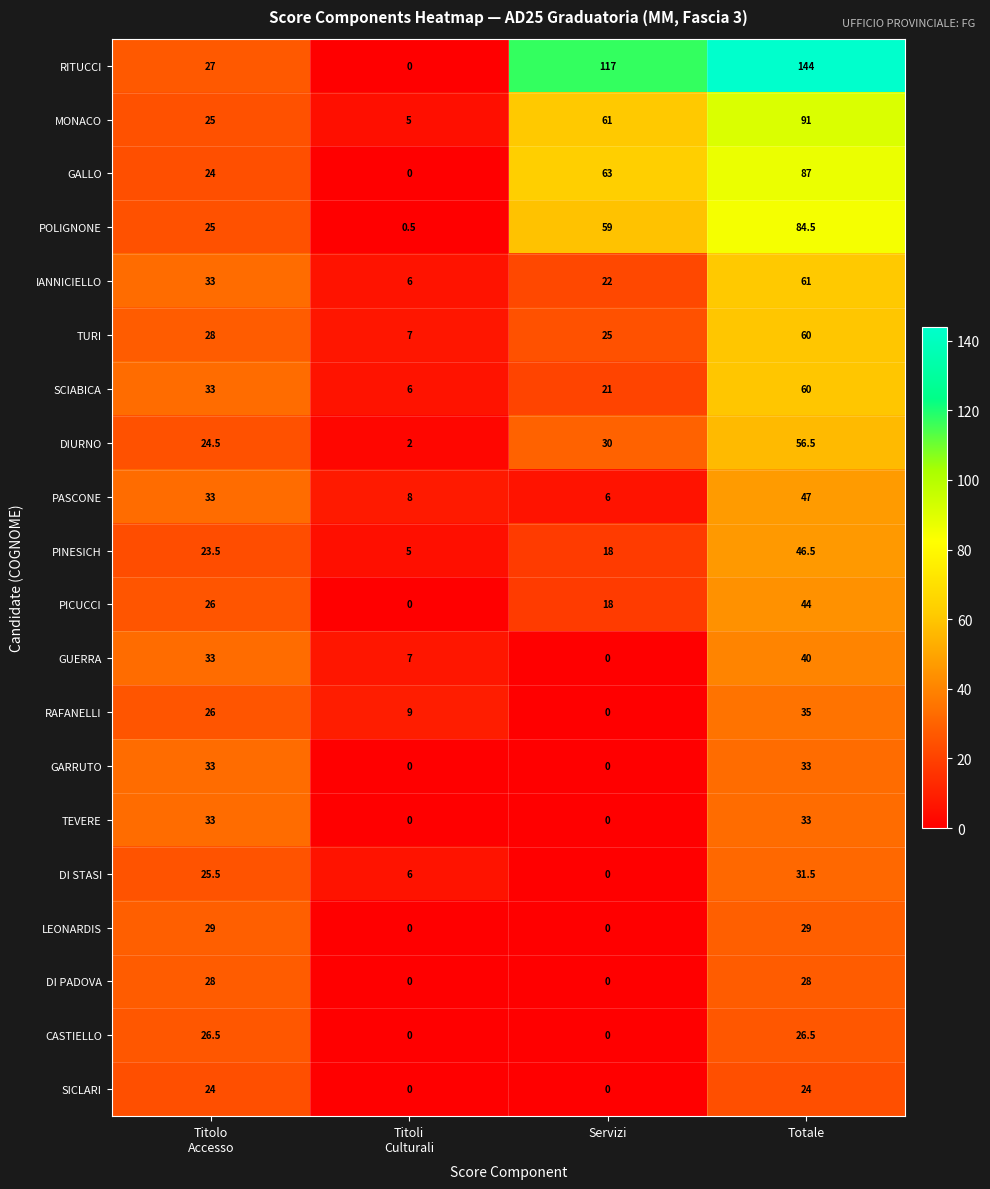

Which series has the widest spread of values?

RITUCCI